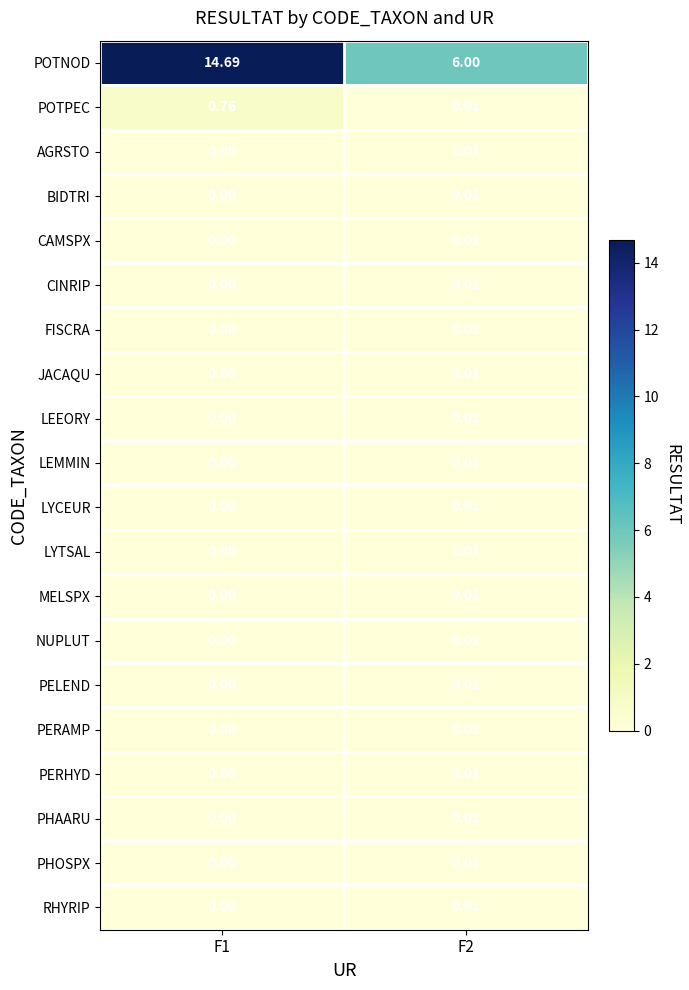

Which series has the widest spread of values?

POTNOD